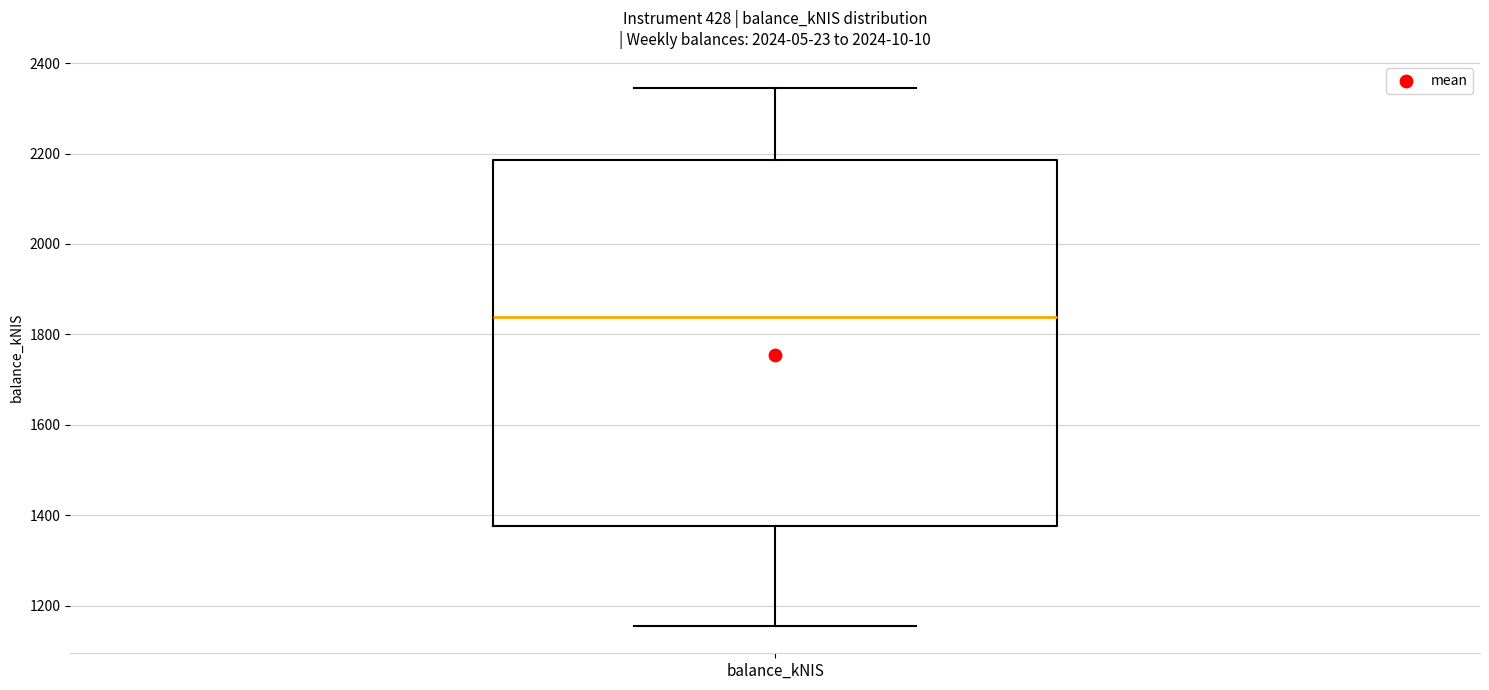

Where is the lower edge of the box for balance_kNIS on the y-axis? The values are not printed on the chart, so give them approximately, as read against the axis.

1380